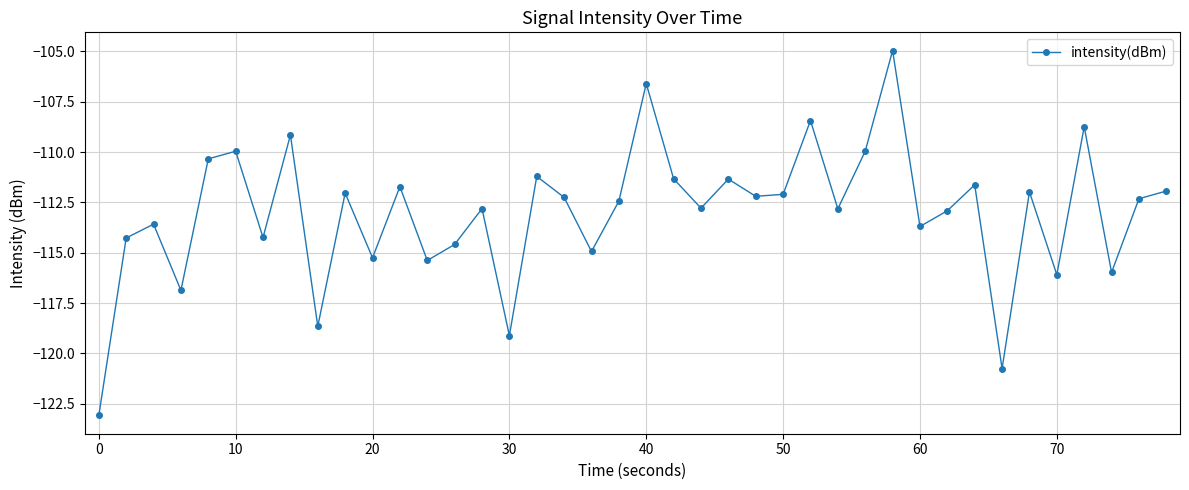

What is the difference between the second highest and second lowest values?

14.2